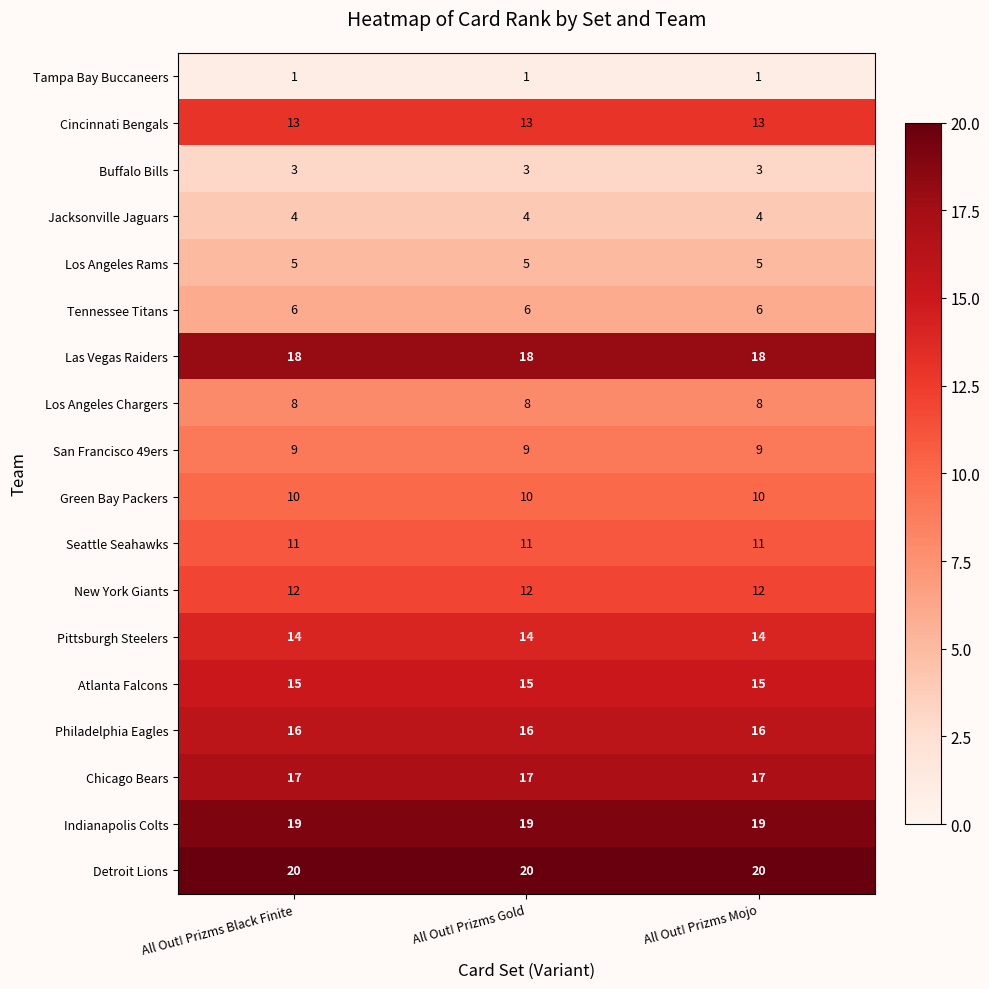

What is the spread (max minus min) of values at All Out! Prizms Mojo?

19